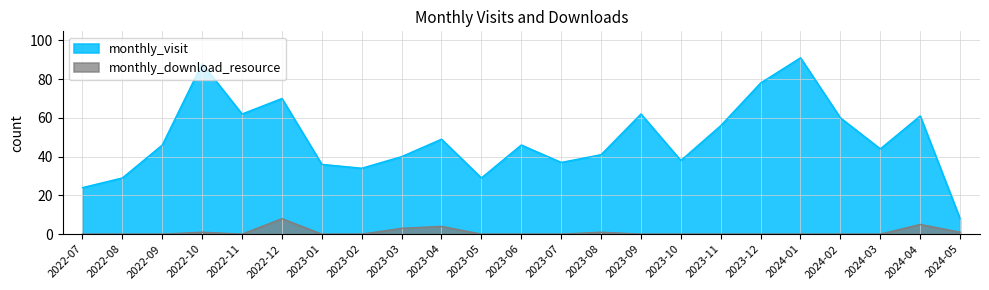

List the series in order of their overall mean, highest first.

monthly_visit, monthly_download_resource